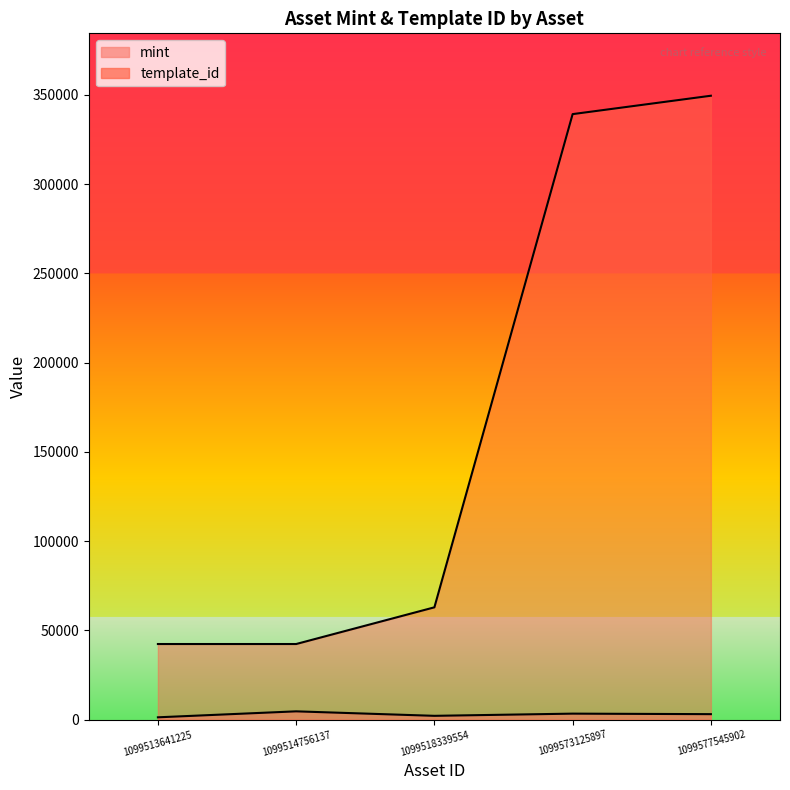

List the series in order of their peak value, highest first.

template_id, mint